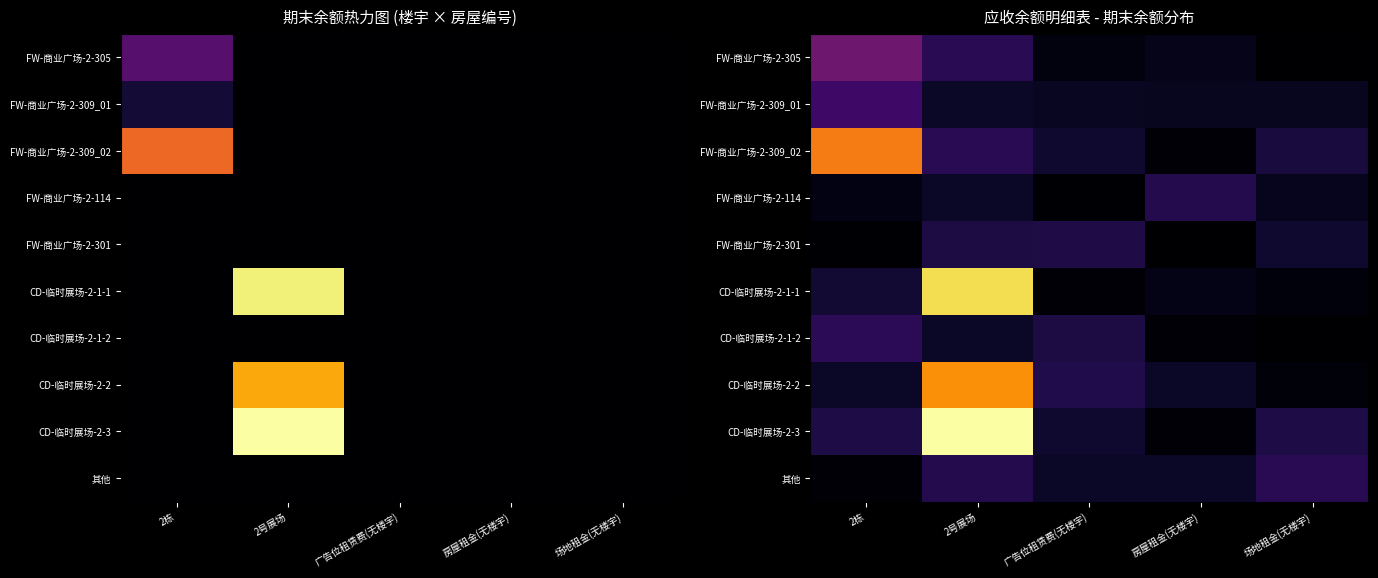

Which label corresponds to the smallest value in the chart?

场地租金(无楼宇)